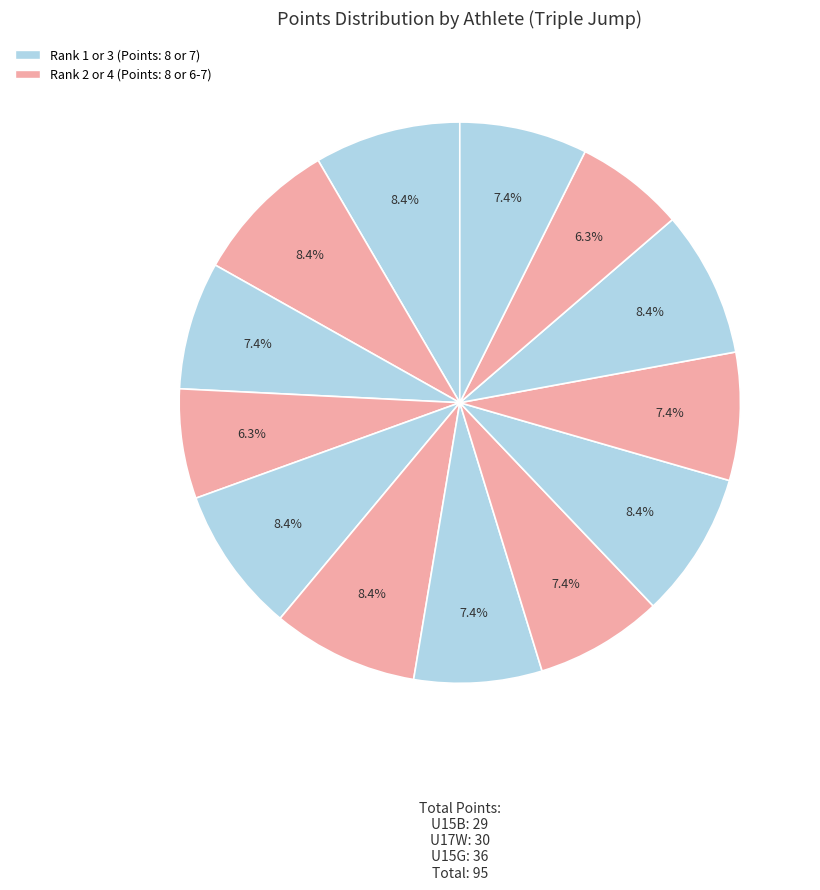

How many segments does this pie chart have?

13